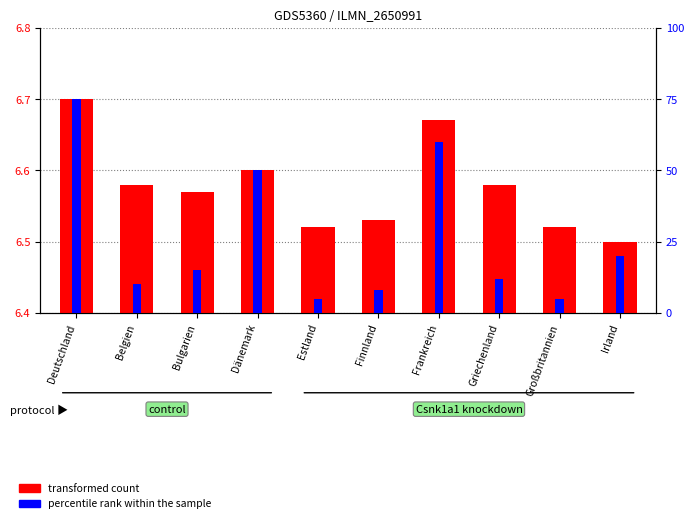

How many transformed count values are between 6 and 7?

10